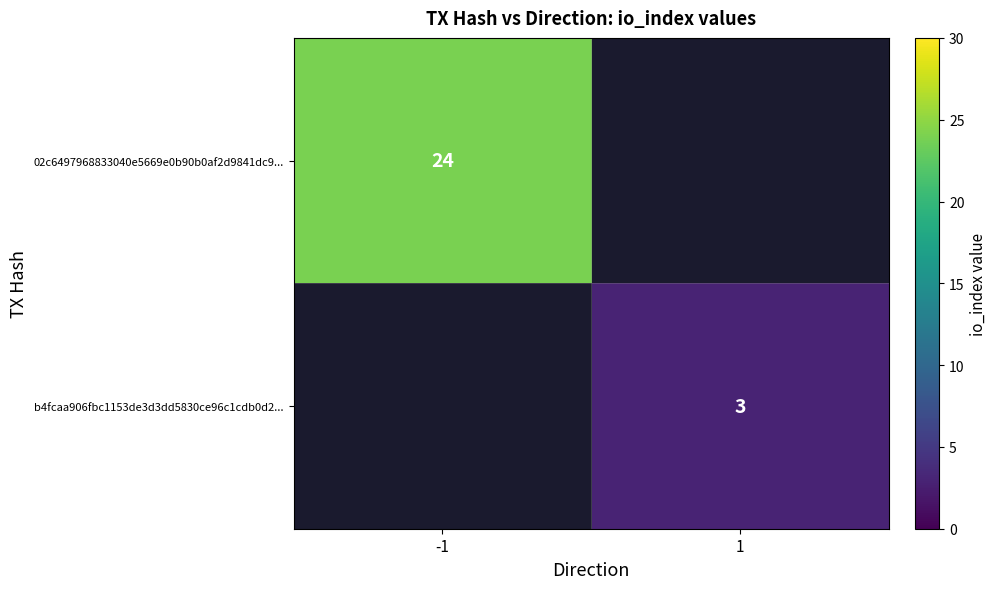

Is it true that 02c6497968833040e5669e0b90b0af2d9841dc9... equals 14 at -1?

False